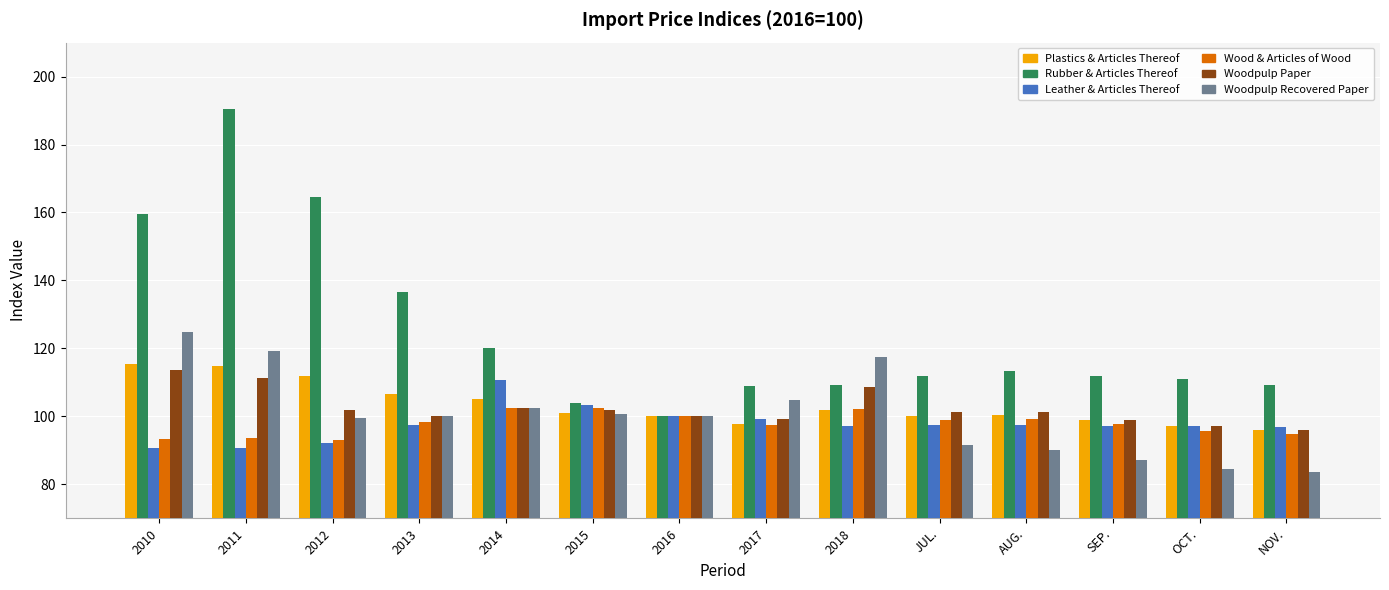

What is the sum of the Leather & Articles Thereof values at 2011 and 2018?

187.5